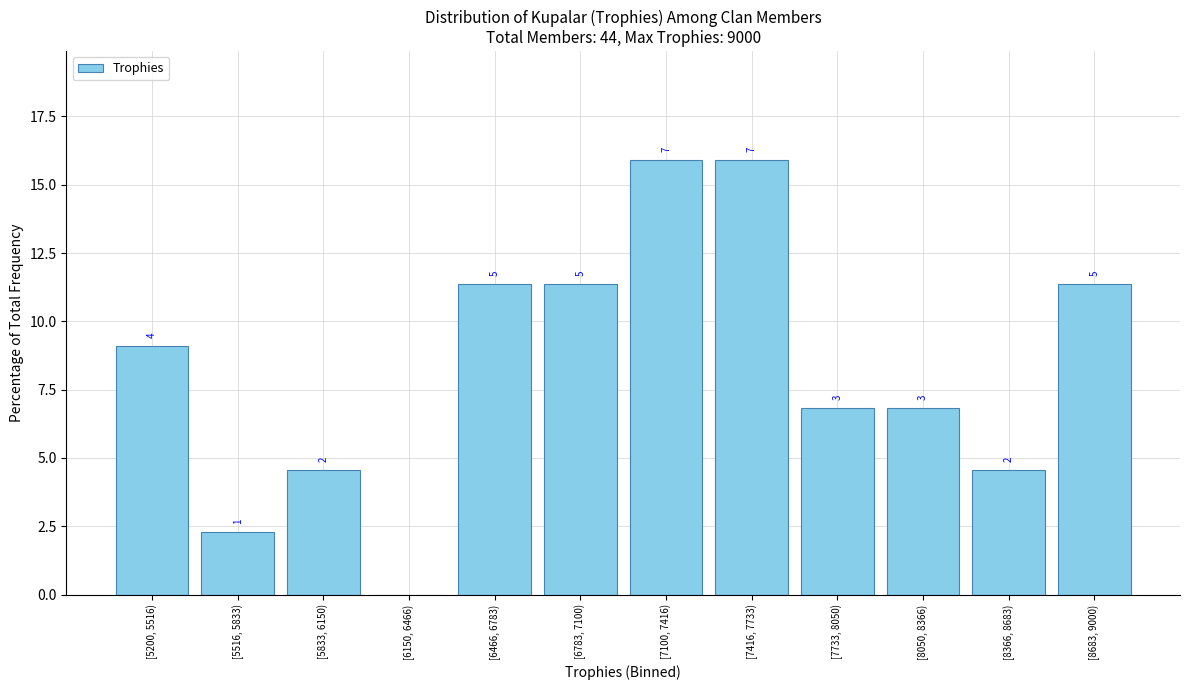

Are the bars horizontal?

No